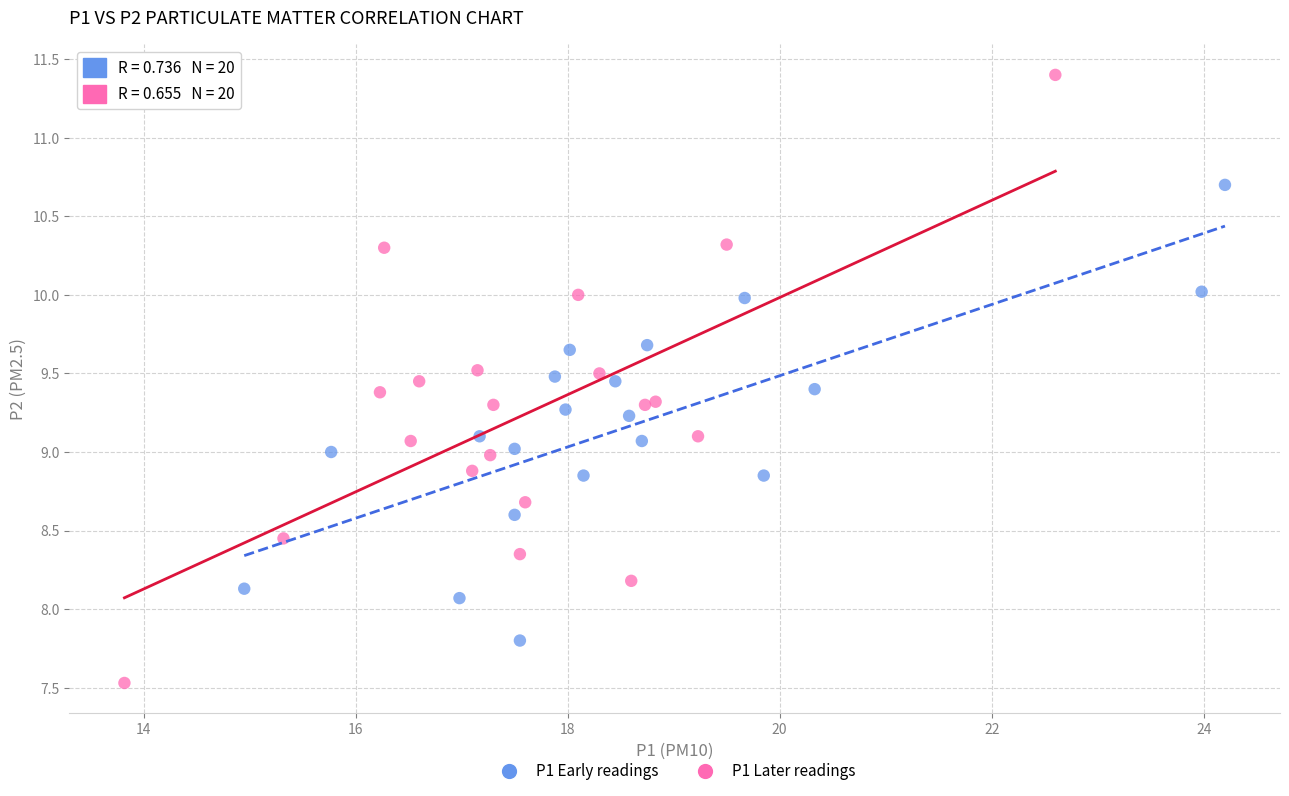

What are all the series names shown in the legend?

P1 Early readings, P1 Later readings